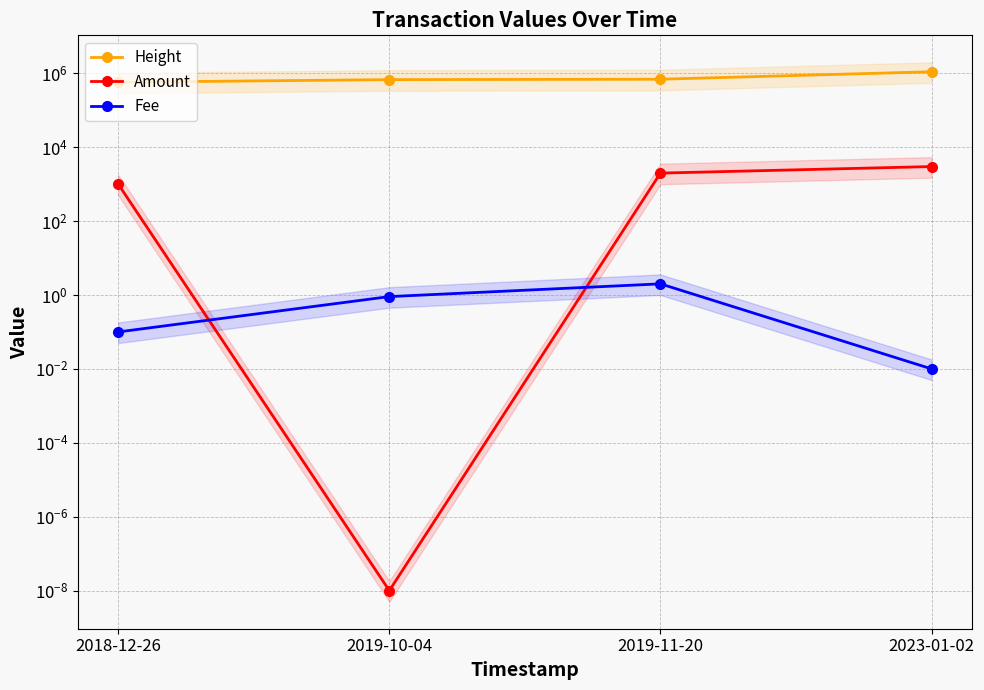

At which category is the sum across all series the highest?

2023-01-02